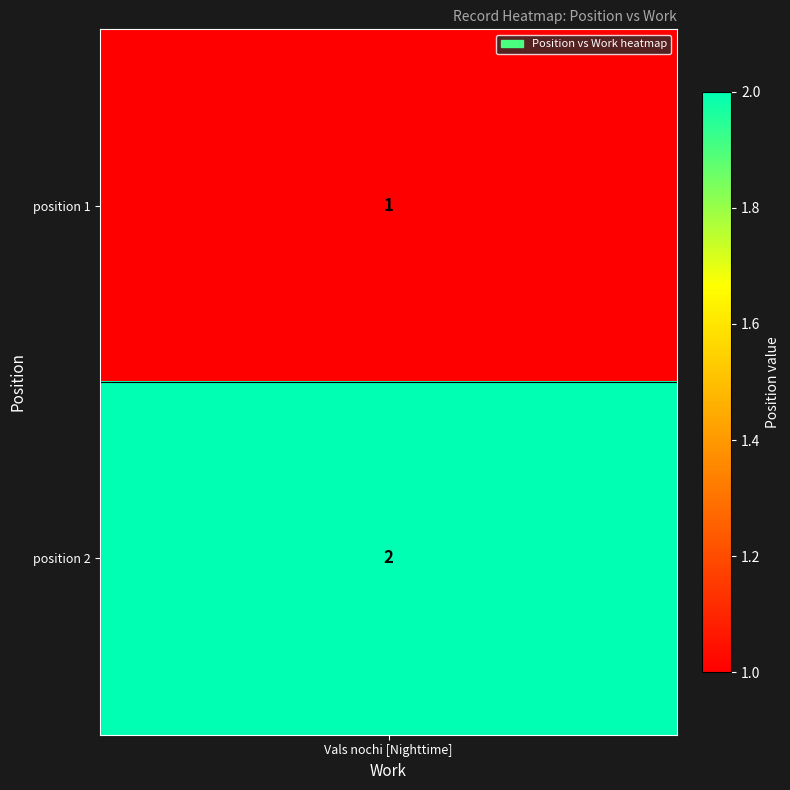

The chart shows a value of 2 at 2. True or false?

True